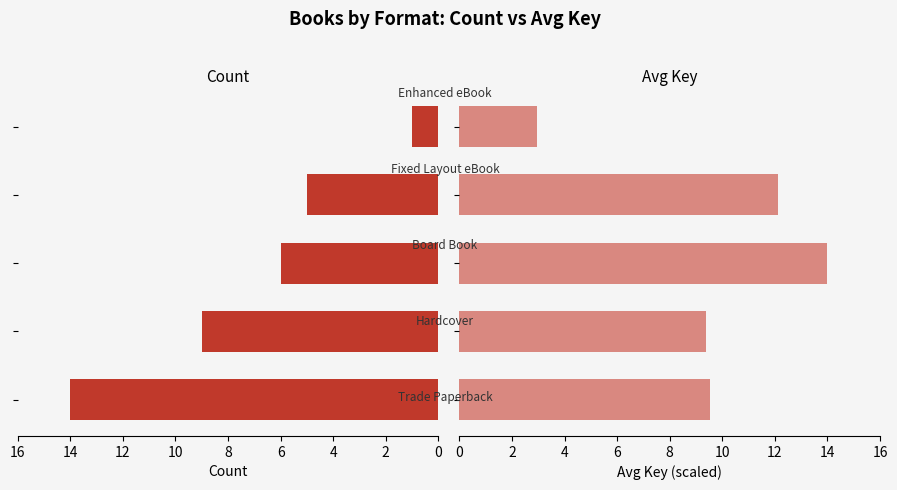

Which series changed the most between 0 and 6?

Count